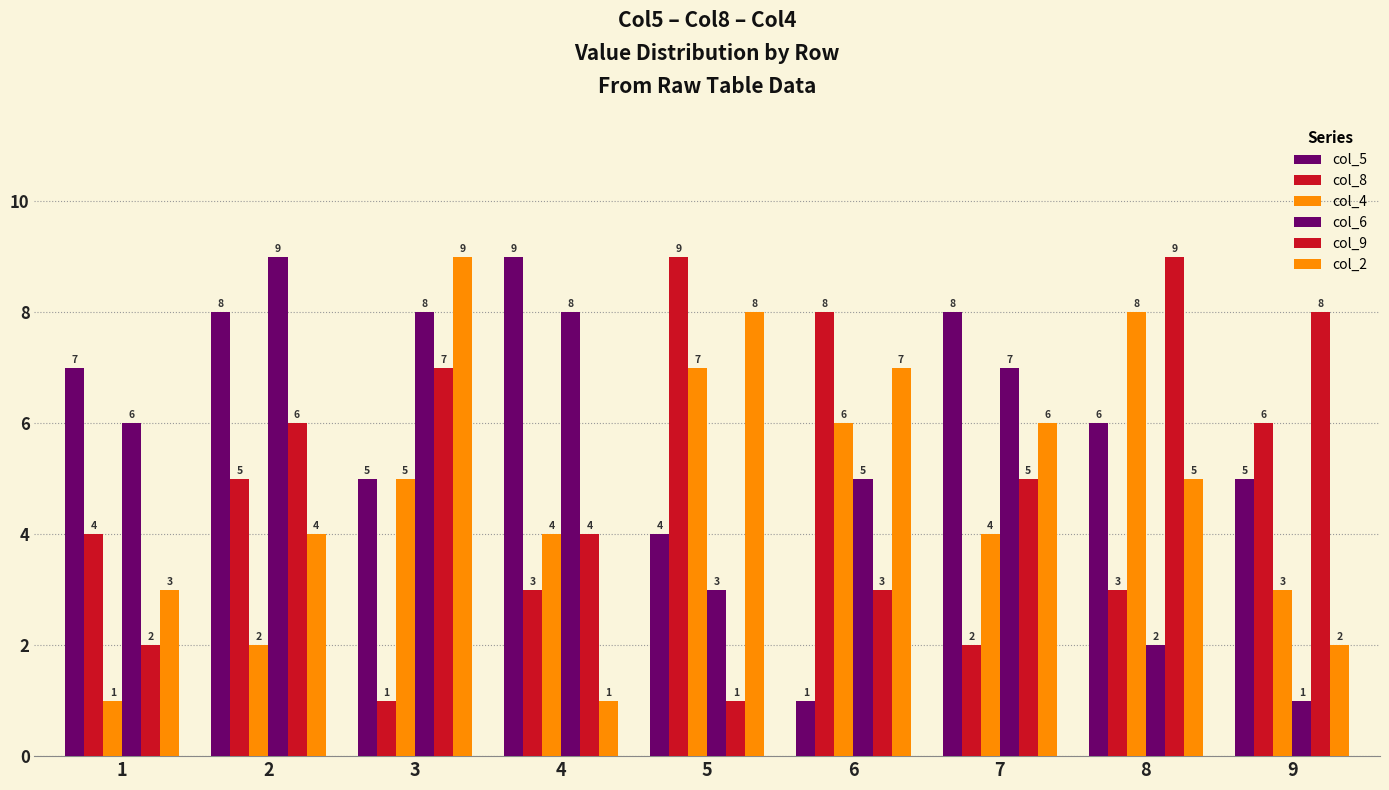

List the series in order of their peak value, lowest first.

col_4, col_5, col_8, col_6, col_9, col_2